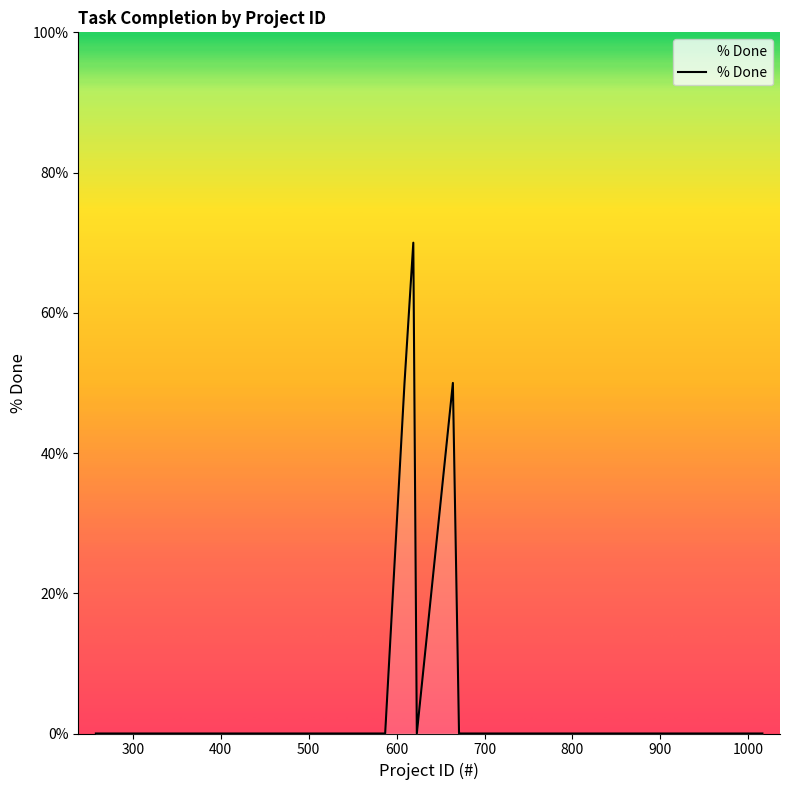

What is the difference between the maximum and minimum values?

70